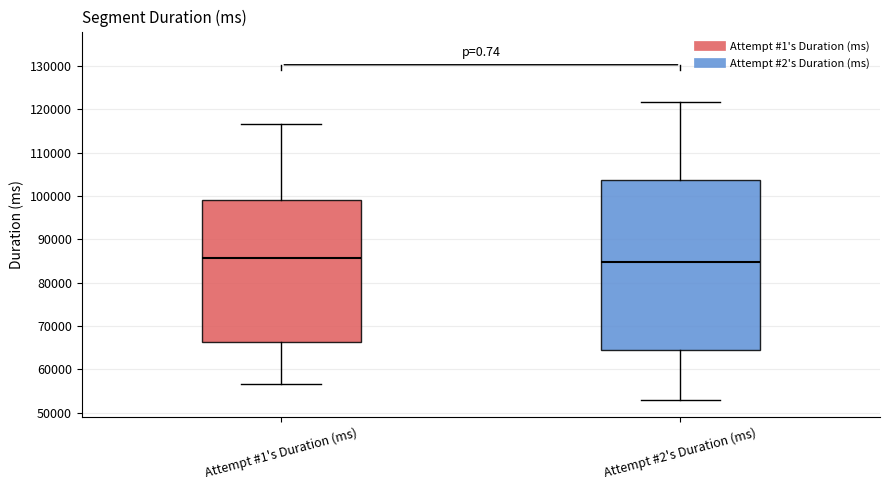

Which box is the tallest, from its lower edge to its upper edge?

Attempt #2's Duration (ms)